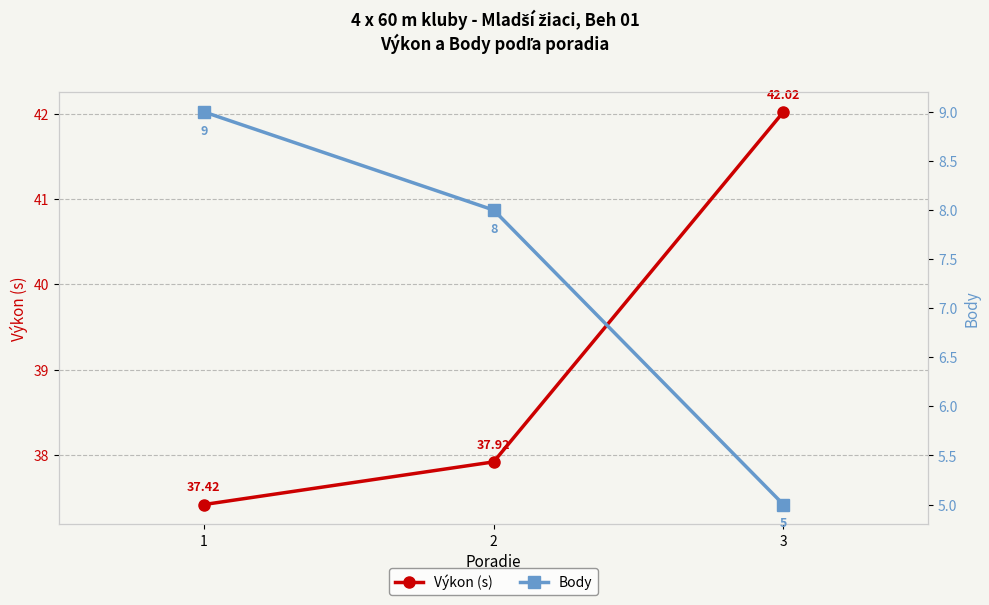

How many series are shown in this chart?

2